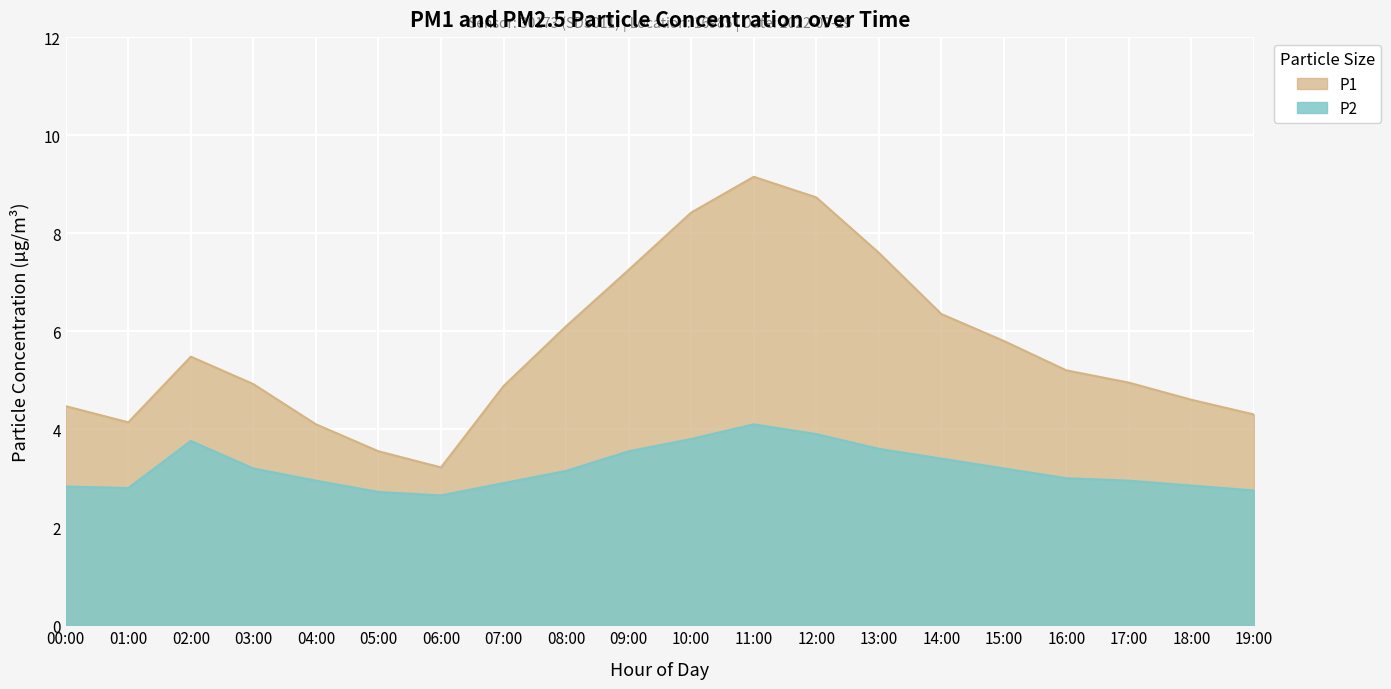

What is the average value of the P2 series?

3.2